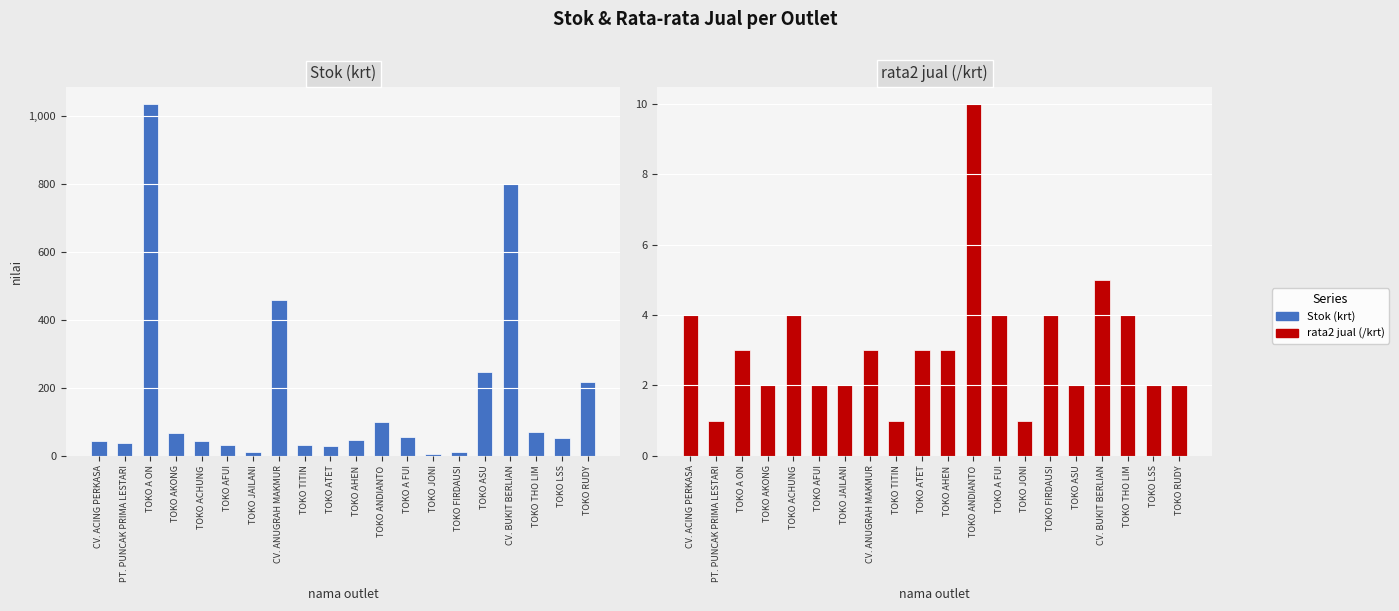

Rank the series at TOKO LSS from lowest to highest value.

rata2 jual (/krt), Stok (krt)